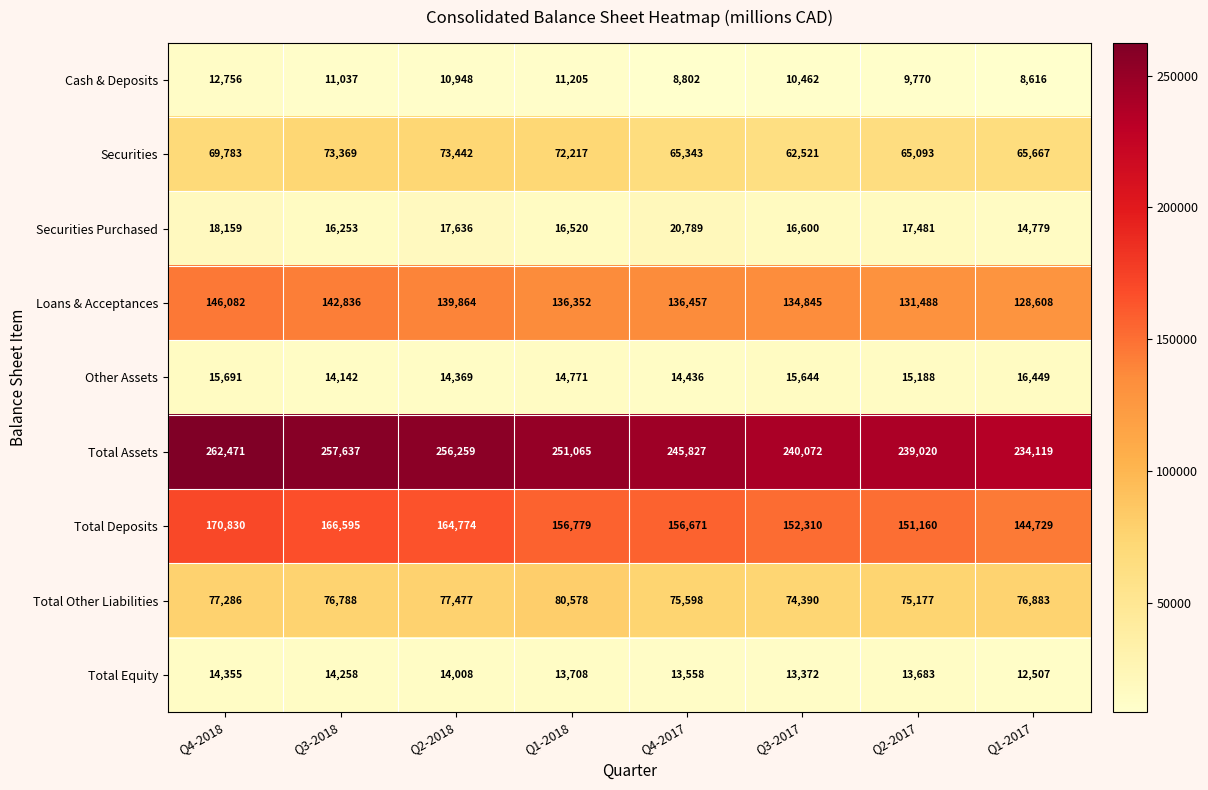

What value does the Total Assets series have at Q3-2018, to the nearest 10?

257640